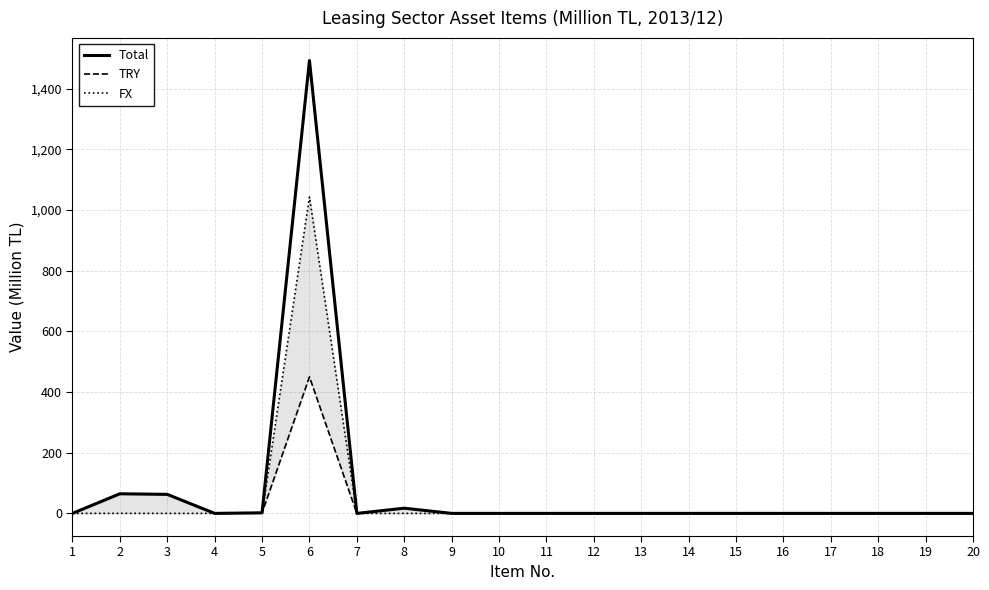

In TRY, how many points are higher than both neighbors (excluding endpoints)?

3